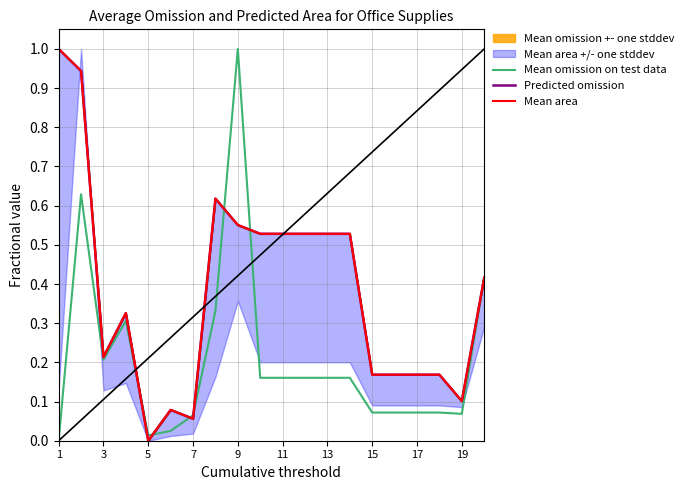

List the series in order of their peak value, highest first.

Mean omission on test data, Predicted omission, Mean area